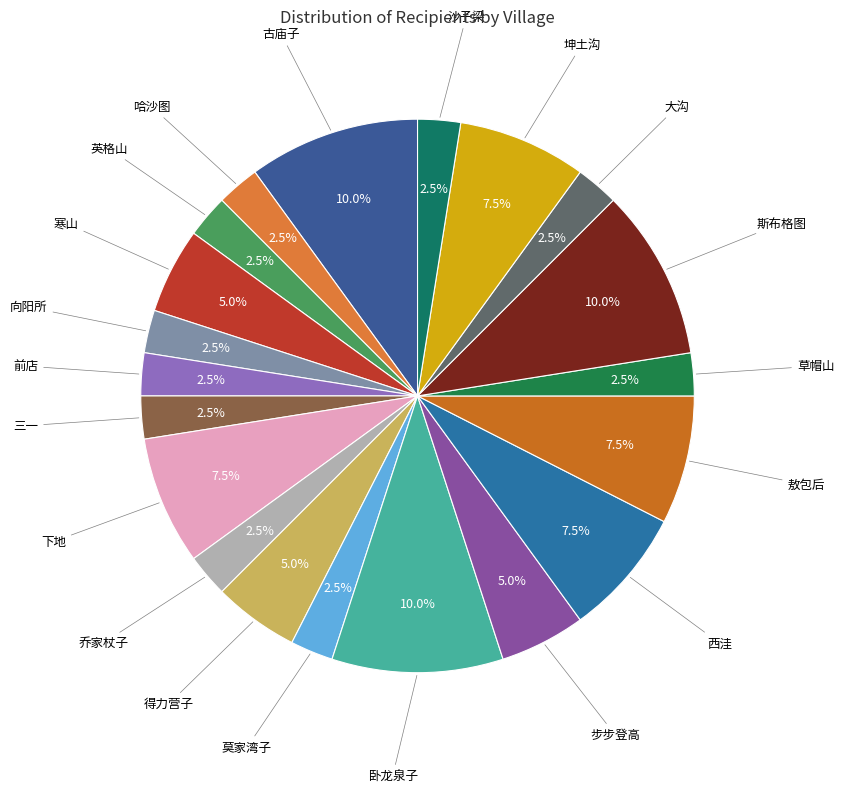

How many segments does this pie chart have?

20